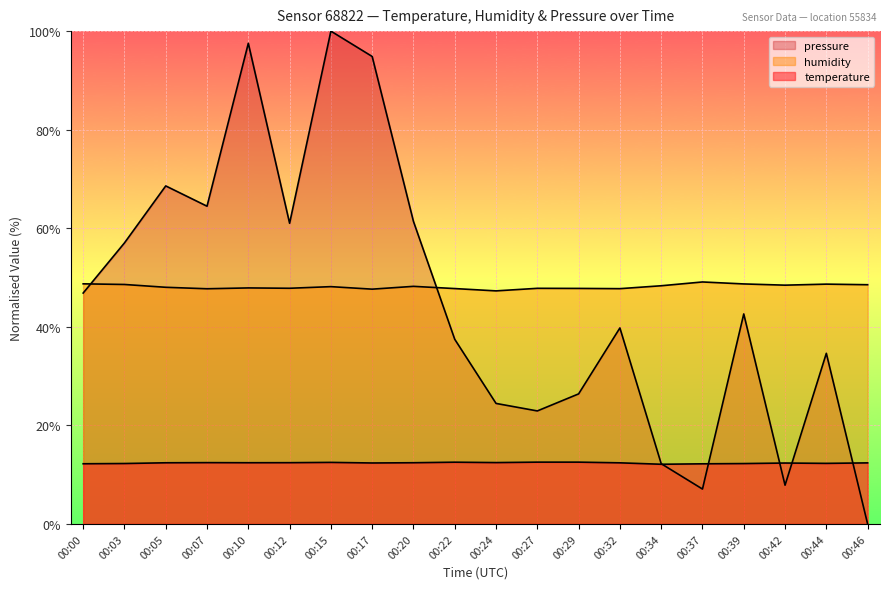

What is the average value of the pressure_norm series?

45.4